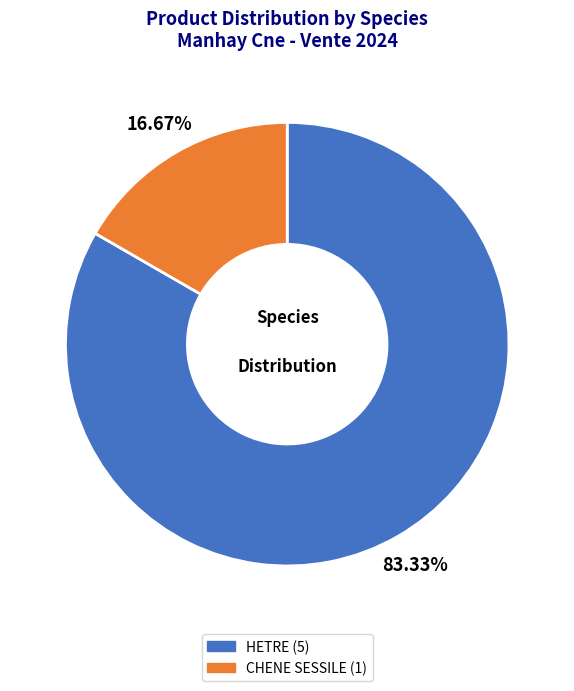

Which slice is the largest?

HETRE